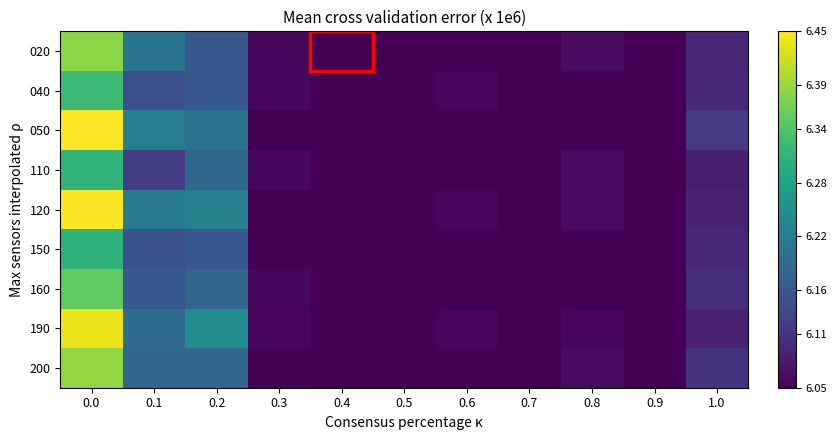

Reading left to right, transcribe all the data shown in this chart.

020: 0.0=6.4	0.1=6.2	0.2=6.2	0.3=6.1	0.4=6.0	0.5=6.0	0.6=6.0	0.7=6.0	0.8=6.1	0.9=6.0	1.0=6.1
040: 0.0=6.3	0.1=6.1	0.2=6.2	0.3=6.1	0.4=6.0	0.5=6.1	0.6=6.1	0.7=6.0	0.8=6.1	0.9=6.0	1.0=6.1
050: 0.0=6.5	0.1=6.2	0.2=6.2	0.3=6.0	0.4=6.0	0.5=6.1	0.6=6.1	0.7=6.0	0.8=6.1	0.9=6.0	1.0=6.1
110: 0.0=6.3	0.1=6.1	0.2=6.2	0.3=6.1	0.4=6.0	0.5=6.0	0.6=6.0	0.7=6.0	0.8=6.1	0.9=6.0	1.0=6.1
120: 0.0=6.4	0.1=6.2	0.2=6.2	0.3=6.0	0.4=6.0	0.5=6.0	0.6=6.1	0.7=6.0	0.8=6.1	0.9=6.0	1.0=6.1
150: 0.0=6.3	0.1=6.2	0.2=6.2	0.3=6.0	0.4=6.0	0.5=6.0	0.6=6.0	0.7=6.0	0.8=6.1	0.9=6.0	1.0=6.1
160: 0.0=6.4	0.1=6.2	0.2=6.2	0.3=6.1	0.4=6.0	0.5=6.0	0.6=6.0	0.7=6.0	0.8=6.0	0.9=6.0	1.0=6.1
190: 0.0=6.4	0.1=6.2	0.2=6.2	0.3=6.1	0.4=6.0	0.5=6.0	0.6=6.1	0.7=6.0	0.8=6.1	0.9=6.0	1.0=6.1
200: 0.0=6.4	0.1=6.2	0.2=6.2	0.3=6.1	0.4=6.0	0.5=6.0	0.6=6.0	0.7=6.0	0.8=6.1	0.9=6.0	1.0=6.1